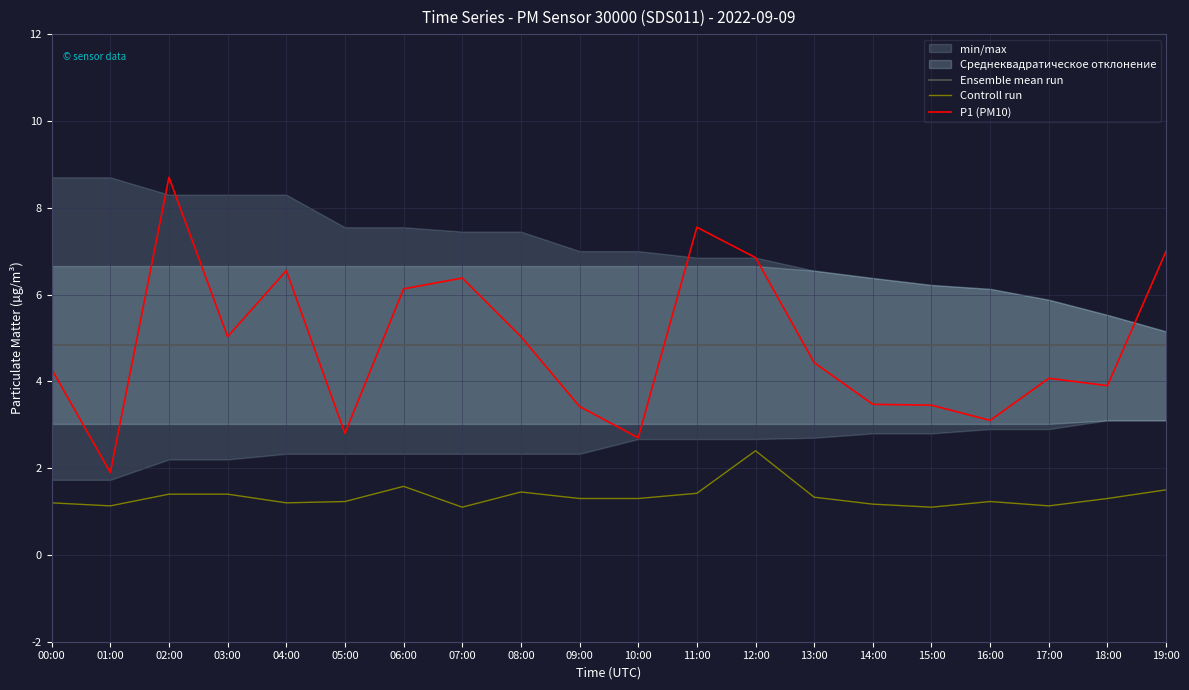

True or false: Ensemble mean run and Controll run cross at least once.

False